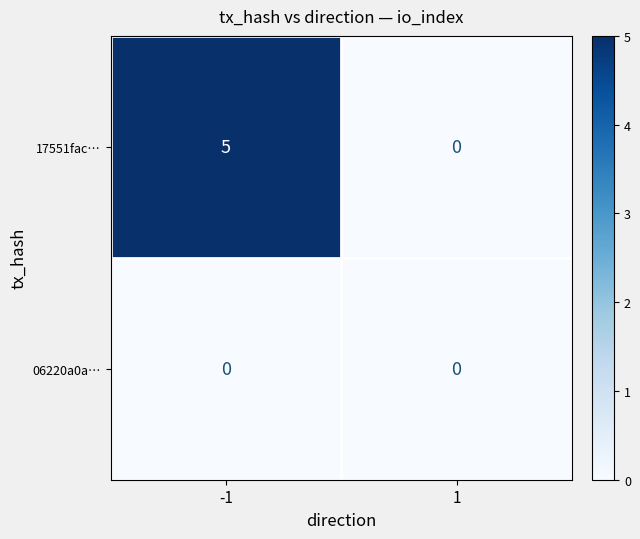

Which series has the largest total across all categories?

17551fac…